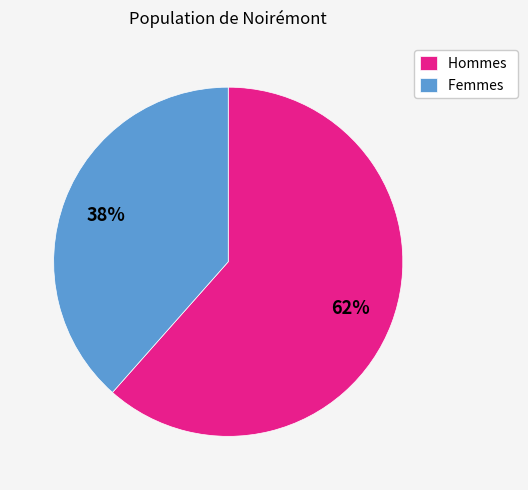

To the nearest percent, what is the average slice percentage?

50%